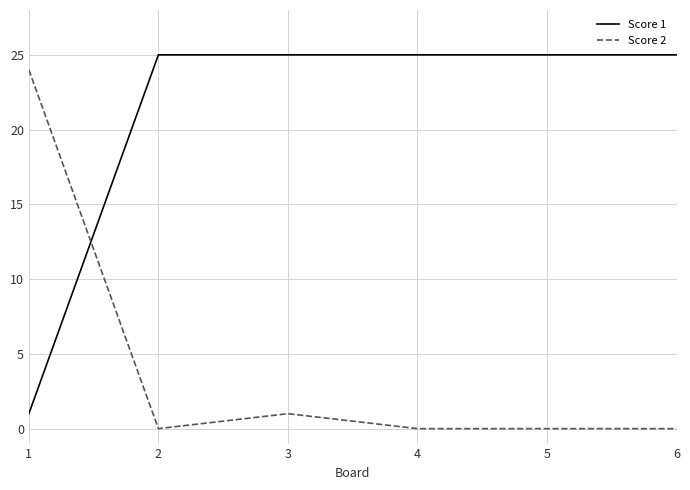

At how many categories does at least one series exceed 0?

6